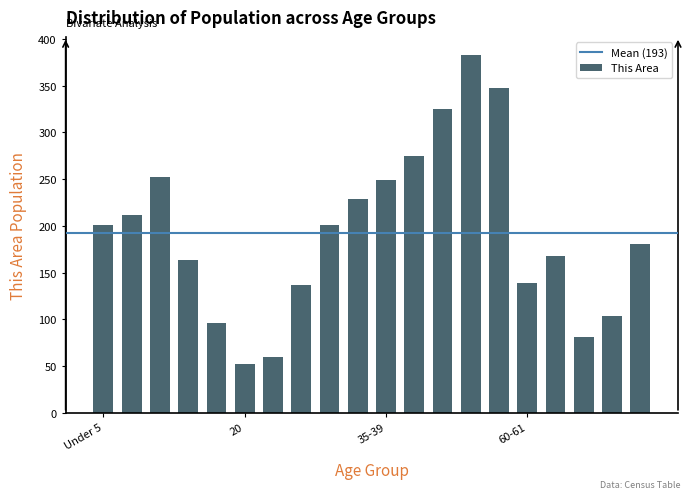

What is the smallest value displayed?

52